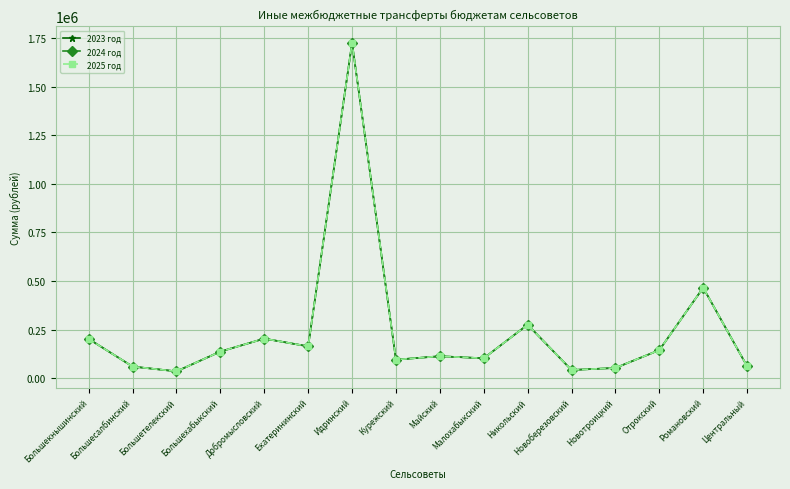

Is this an area chart (filled region under the line)?

No